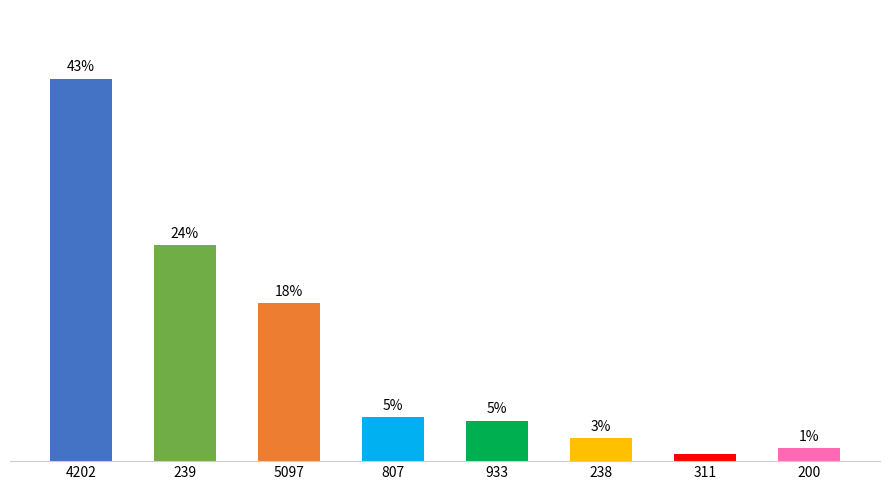

Reading right to left, list all the values displayed in this chart.

1.5	0.8	2.6	4.6	5.0	17.9	24.4	43.2